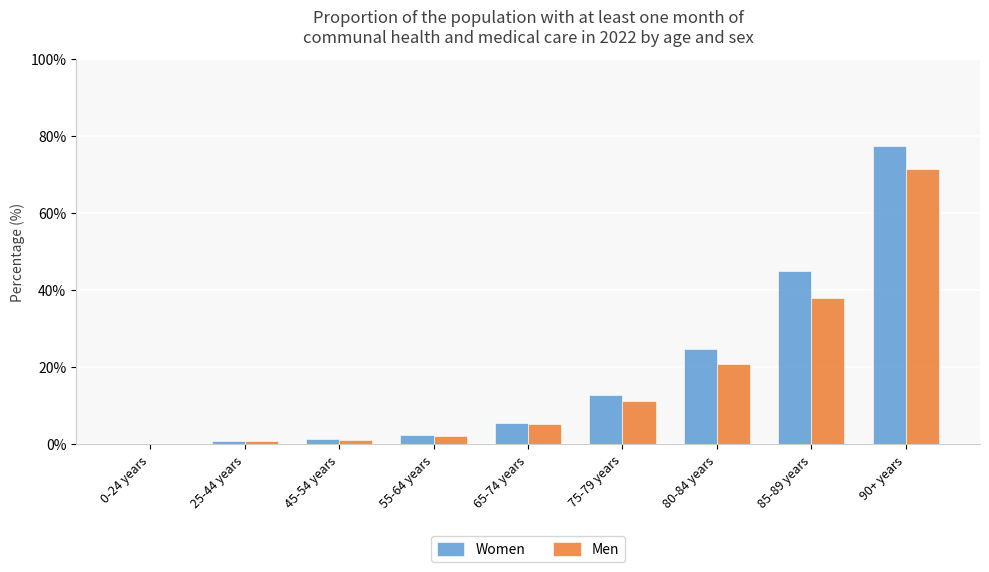

Read the Men value at 65-74 years.

5.3